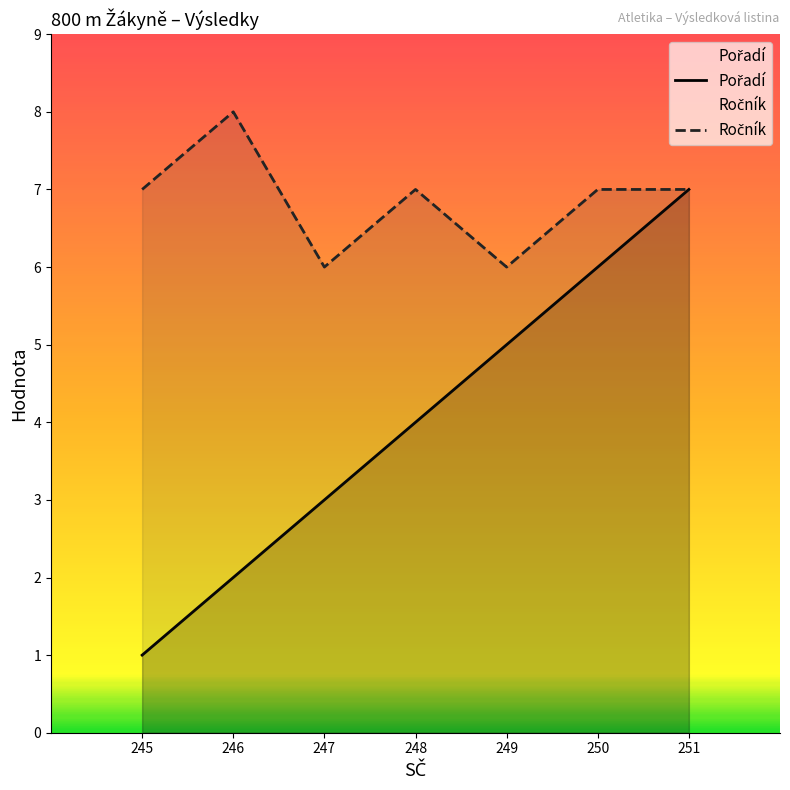

Is it true that Pořadí equals 1 at 245?

True